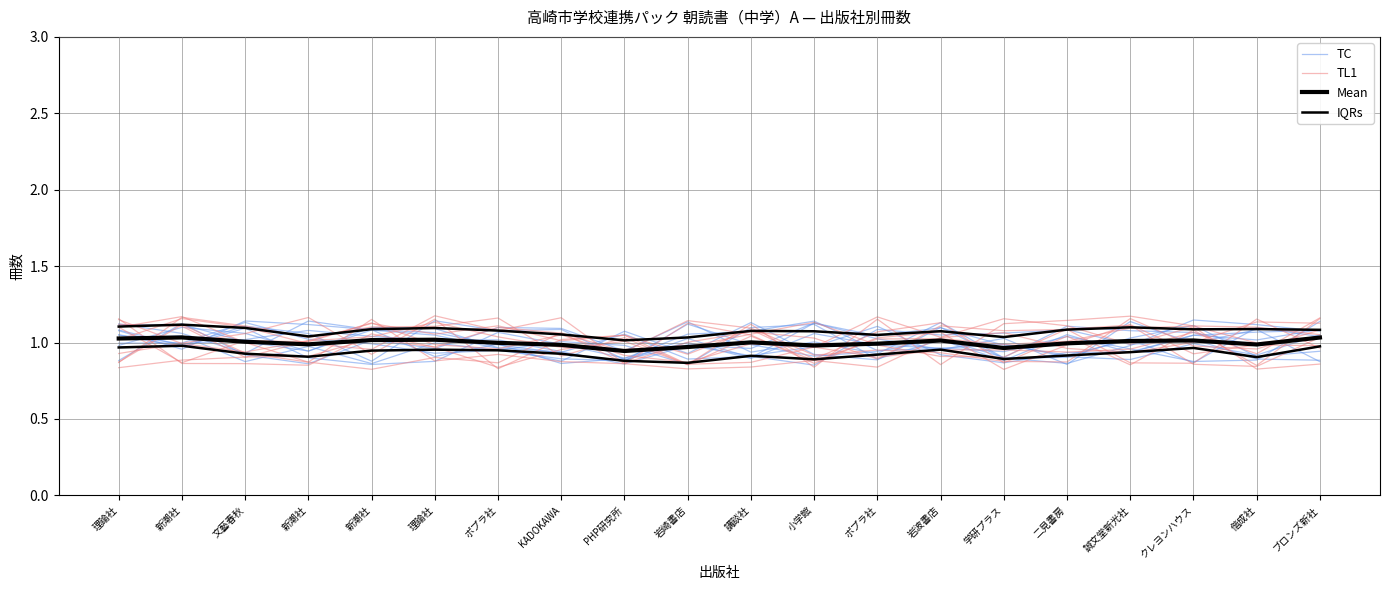

Which category has the highest value across all series?

新潮社